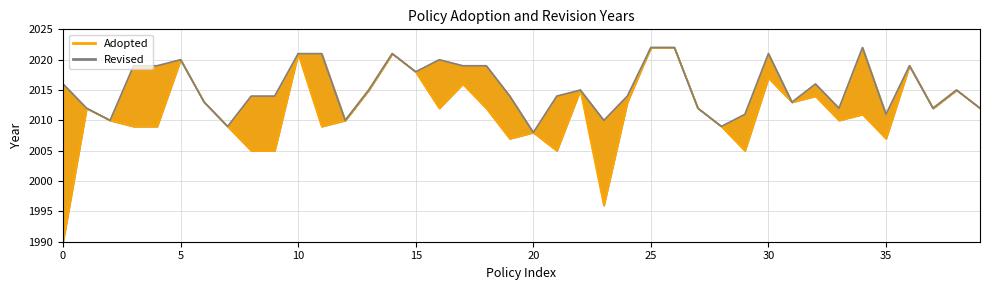

Count the number of values greater than 2012.

16